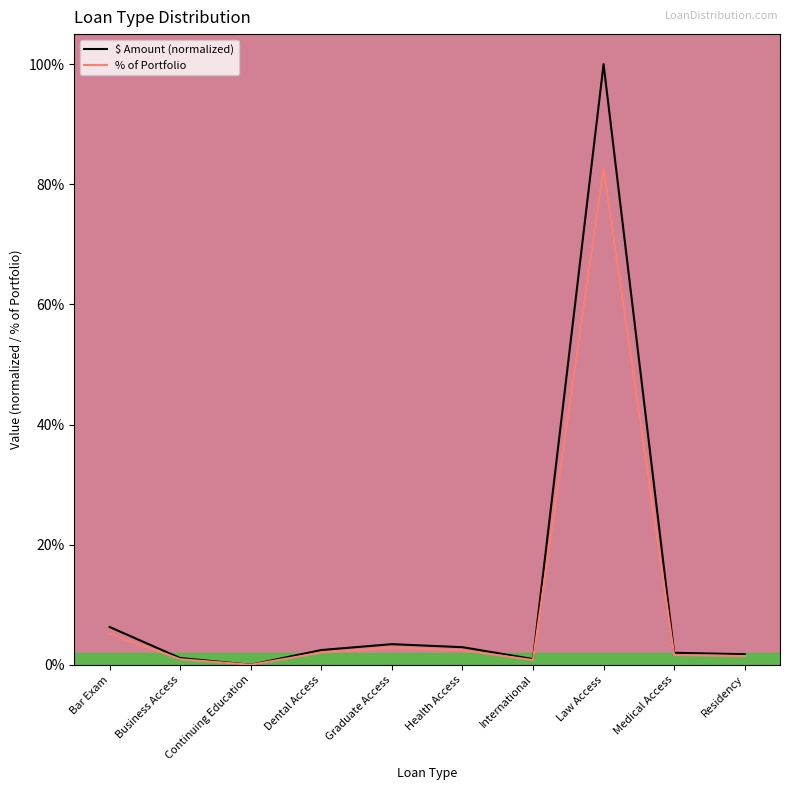

Is this an area chart (filled region under the line)?

No